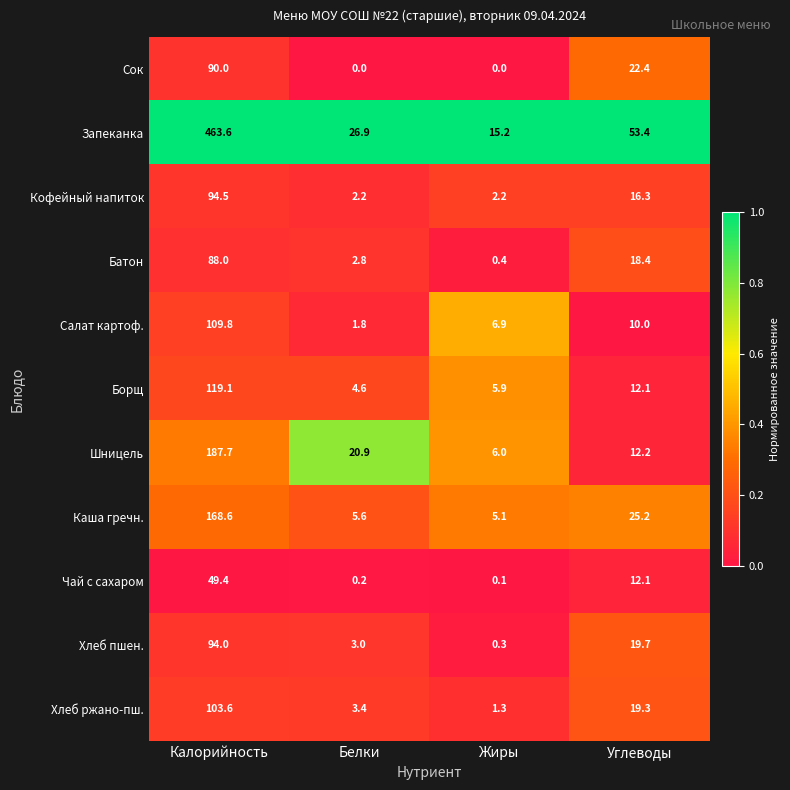

How many distinct data groups are displayed?

11